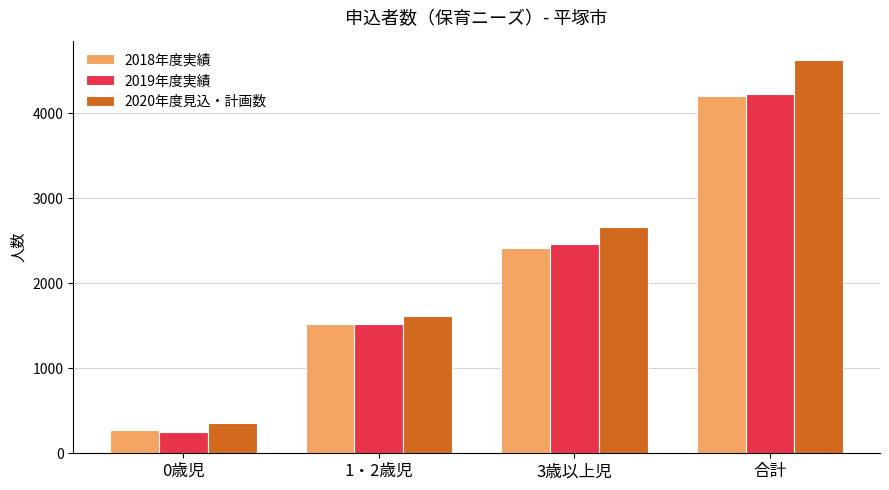

At how many categories does at least one series exceed 3836?

1